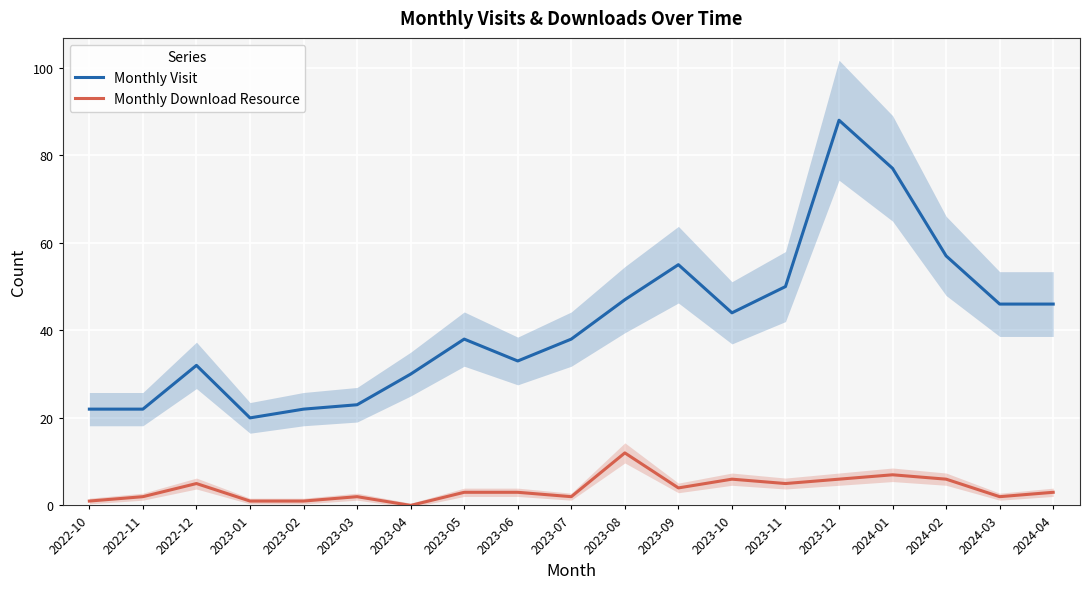

At how many categories does at least one series exceed 84?

1